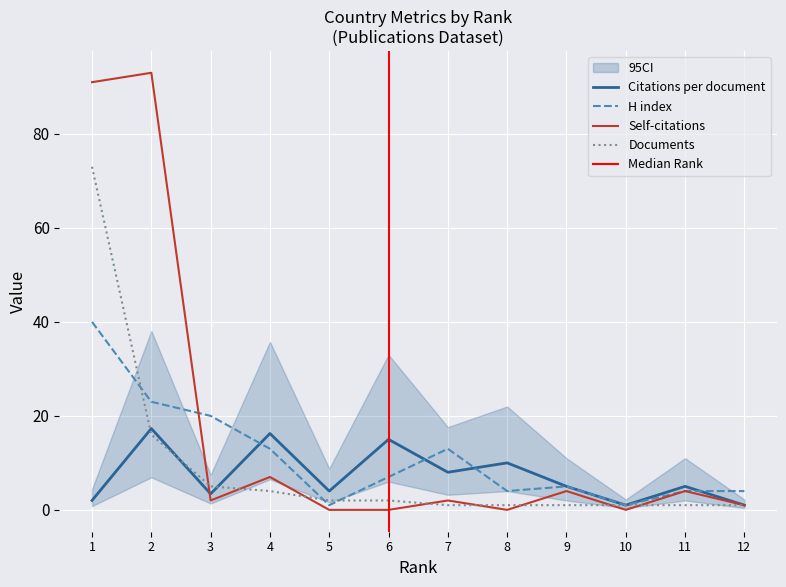

Reading left to right, extract all data points from this chart.

Citations per document: 1=2.0	2=17.3	3=3.4	4=16.2	5=4.0	6=15.0	7=8.0	8=10.0	9=5.0	10=1.0	11=5.0	12=1.0
H index: 1=40.0	2=23.0	3=20.0	4=13.0	5=1.0	6=7.0	7=13.0	8=4.0	9=5.0	10=1.0	11=4.0	12=4.0
Self-citations: 1=91.0	2=93.0	3=2.0	4=7.0	5=0.0	6=0.0	7=2.0	8=0.0	9=4.0	10=0.0	11=4.0	12=1.0
Documents: 1=73.0	2=16.0	3=5.0	4=4.0	5=2.0	6=2.0	7=1.0	8=1.0	9=1.0	10=1.0	11=1.0	12=1.0